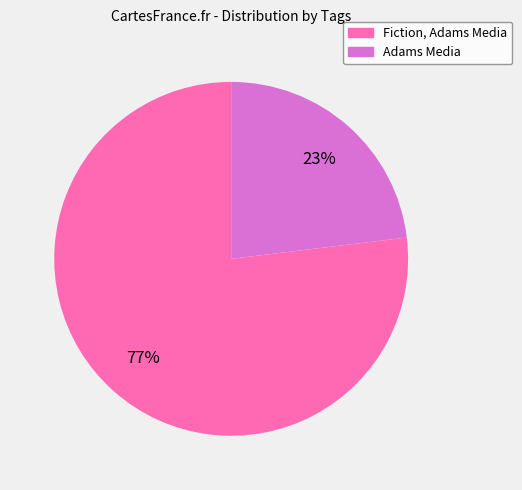

Which has a higher value, Adams Media or Fiction, Adams Media?

Fiction, Adams Media